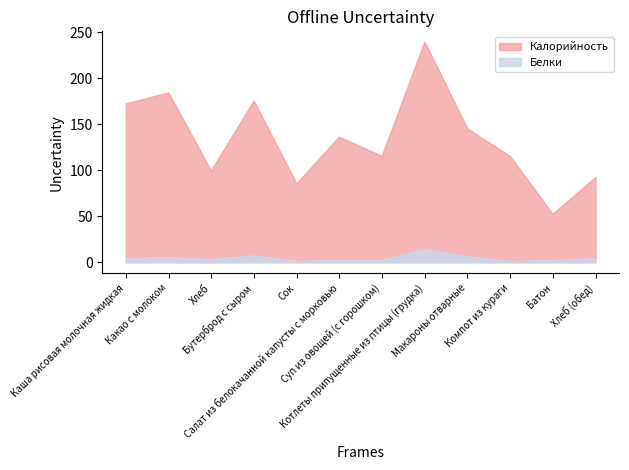

Is the value of Калорийность at Бутерброд с сыром greater than the value of Белки at Какао с молоком?

Yes